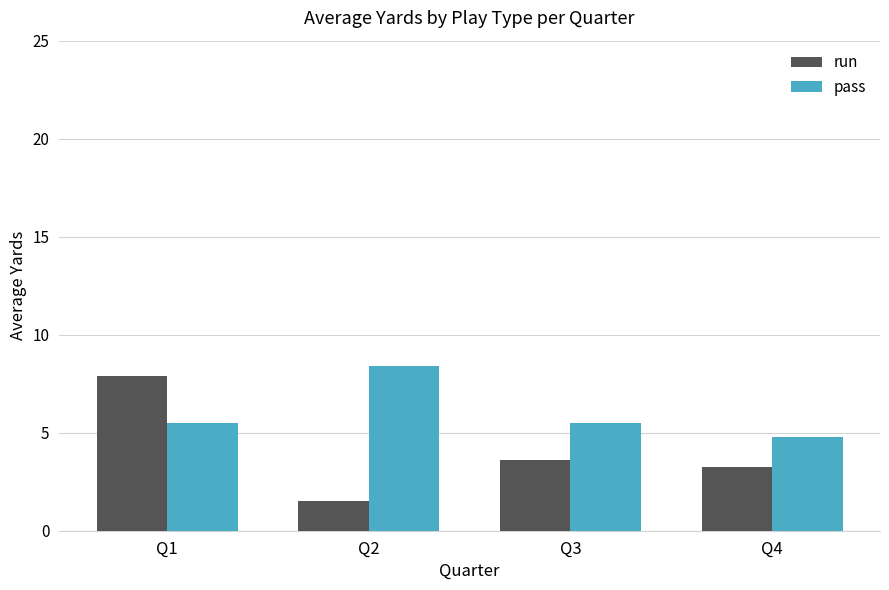

Which series has the widest spread of values?

run